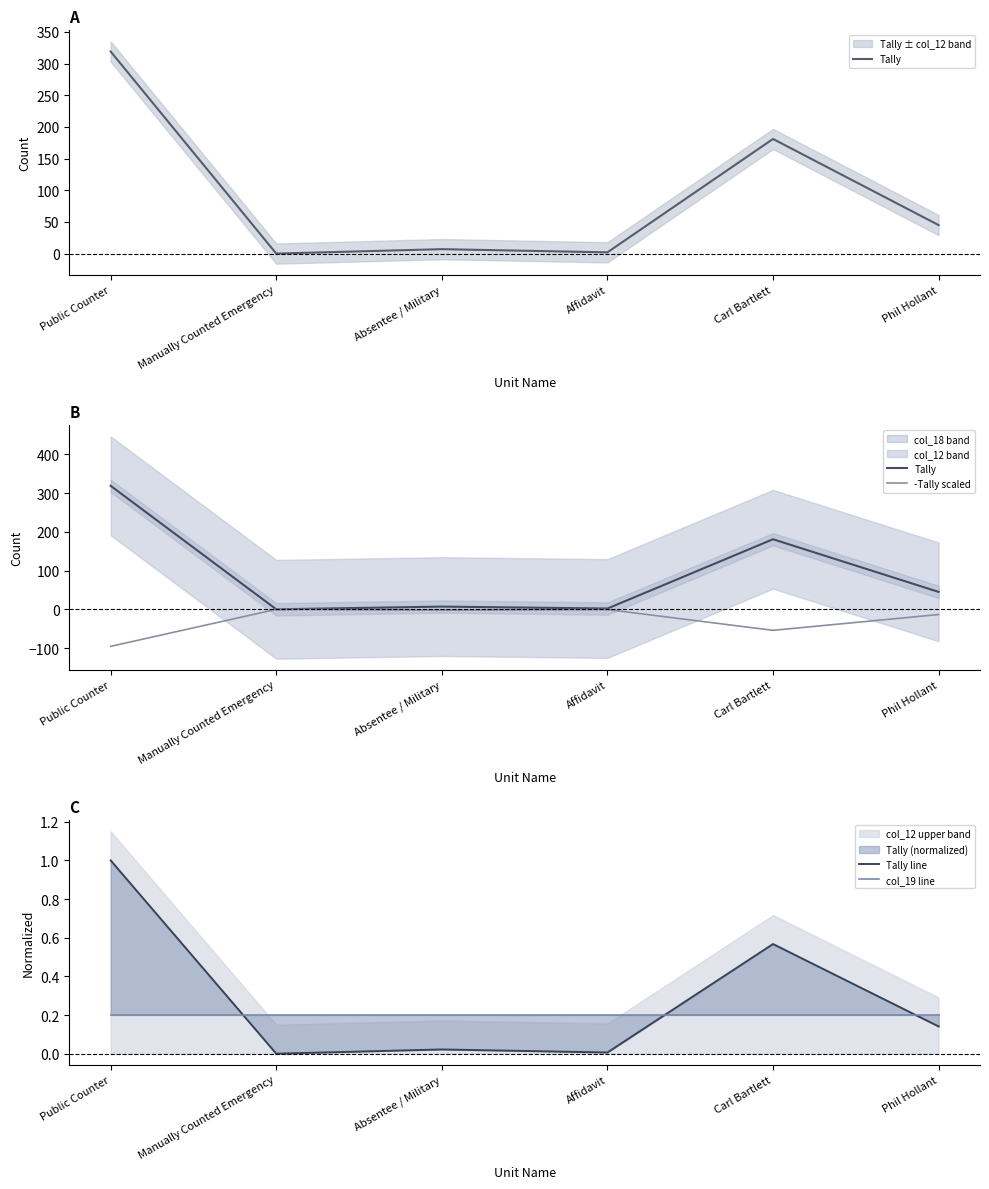

The value of col_19 line at Phil Hollant is 0.2. True or false?

True